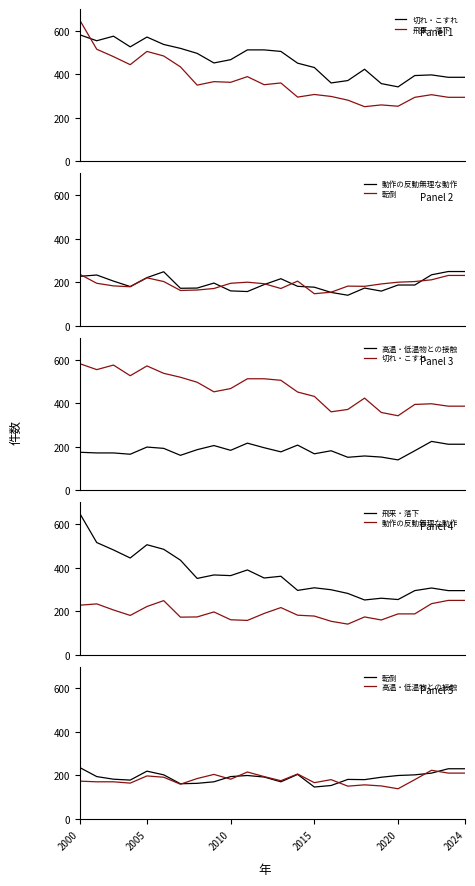

What is the difference between the highest and lowest values at 2005?

383